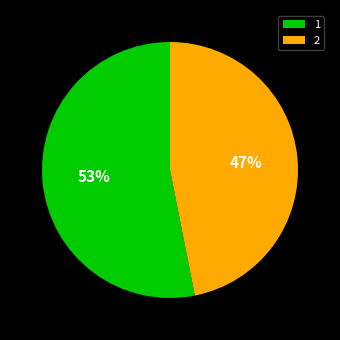

Is there a majority slice in this chart?

Yes